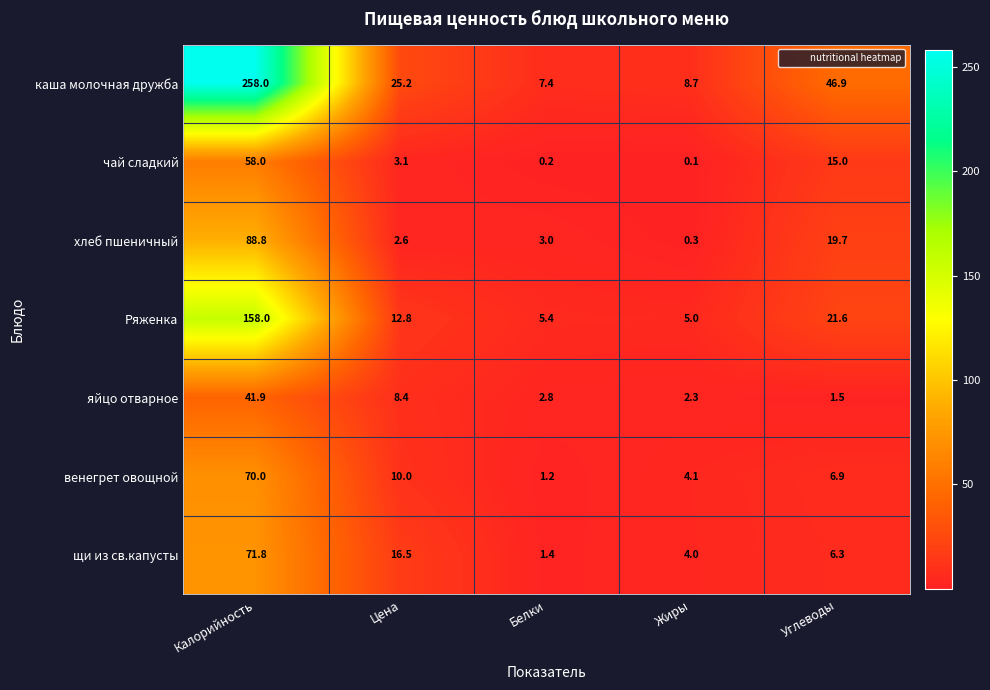

Which series changed the most between Белки and Жиры?

венегрет овощной